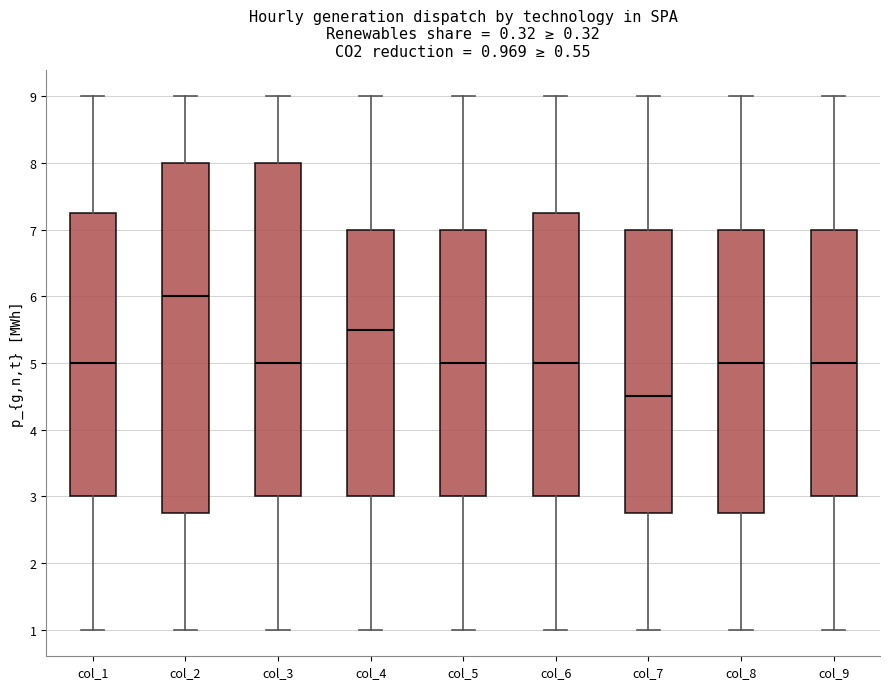

Which box's median line is the lowest?

col_7